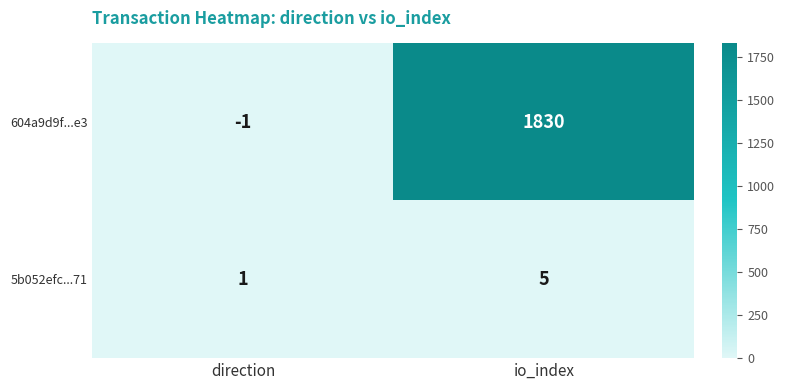

At which label is 604a9d9f...e3 closest to 914?

direction